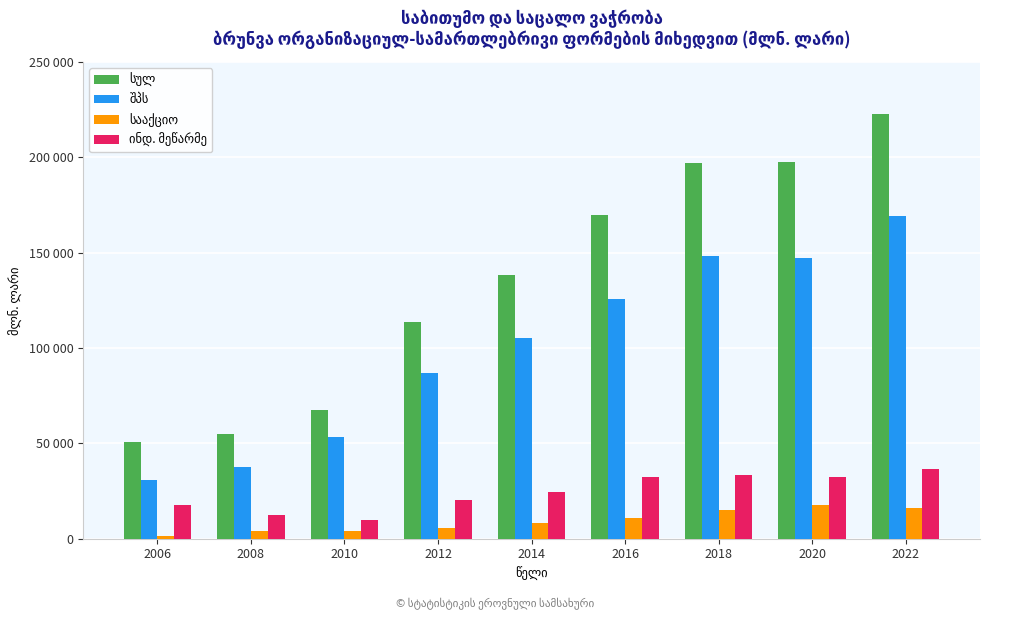

How many bars are there in each group?

4